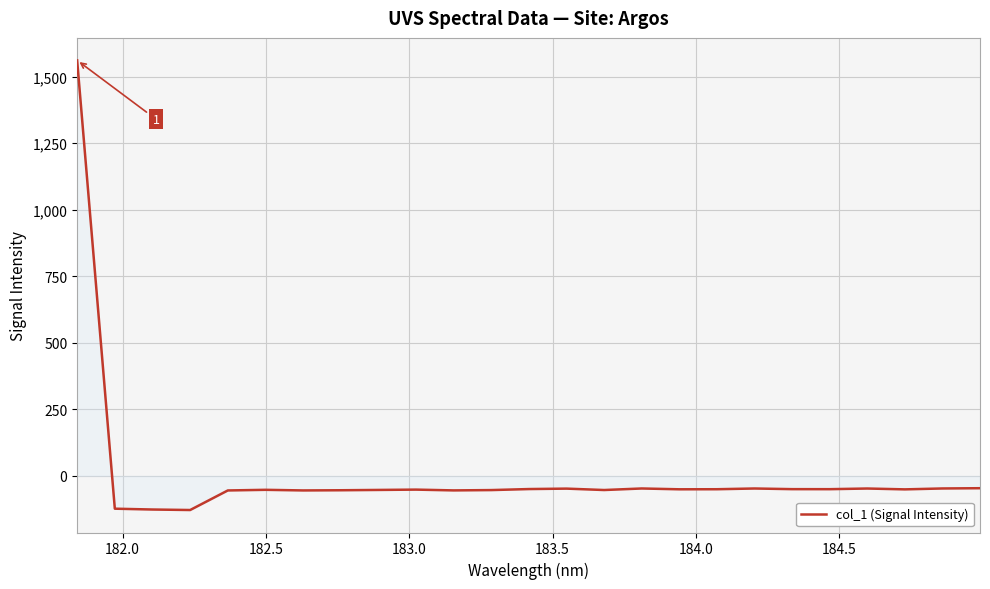

What is the greatest value displayed?

1560.7